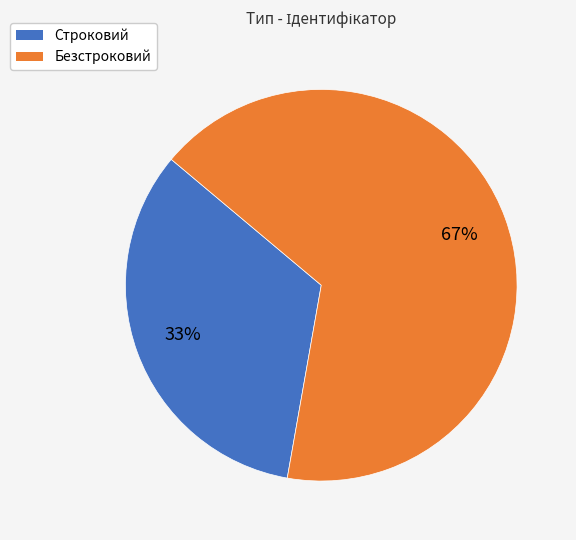

Which category has the smallest portion of the pie?

Строковий